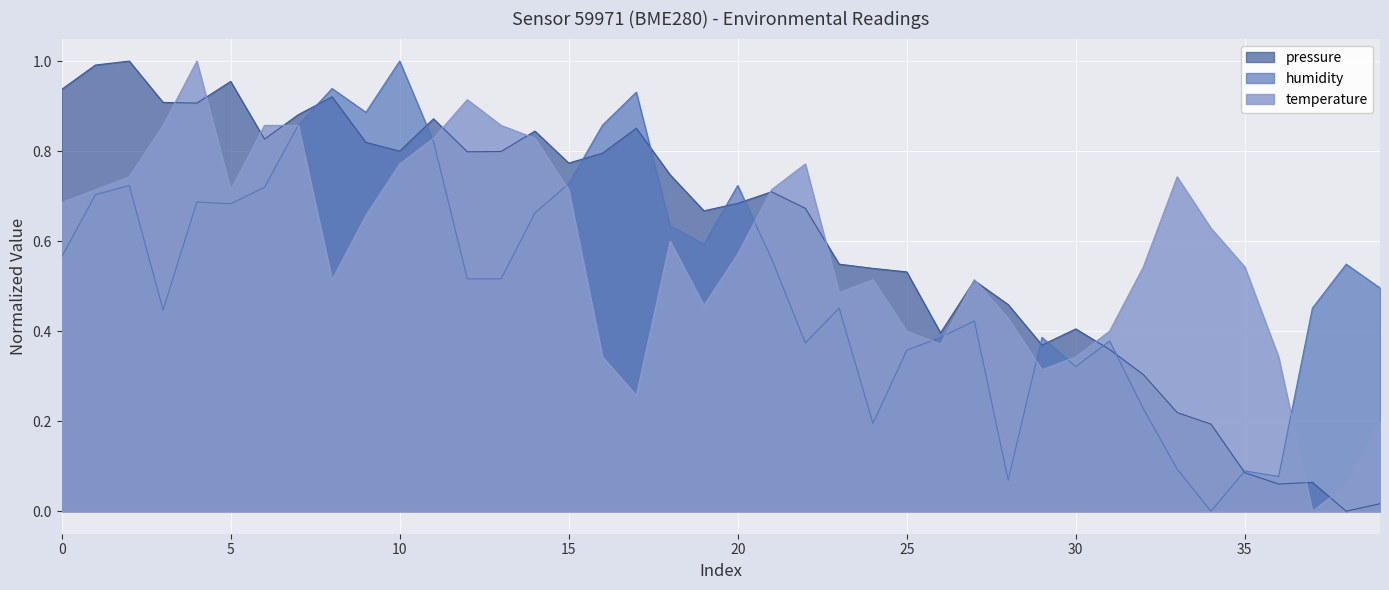

What value does the temperature series have at 2023-03-01T00:39:05?

0.3